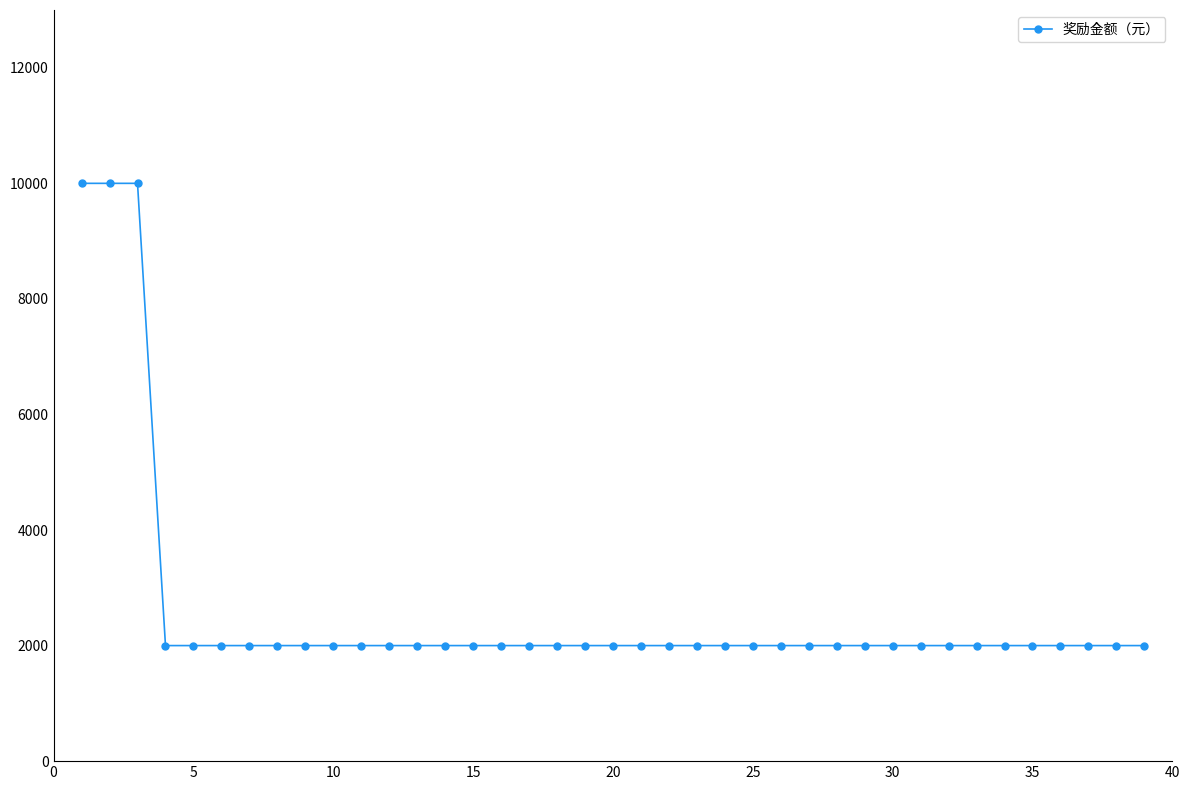

What is the average value?

2615